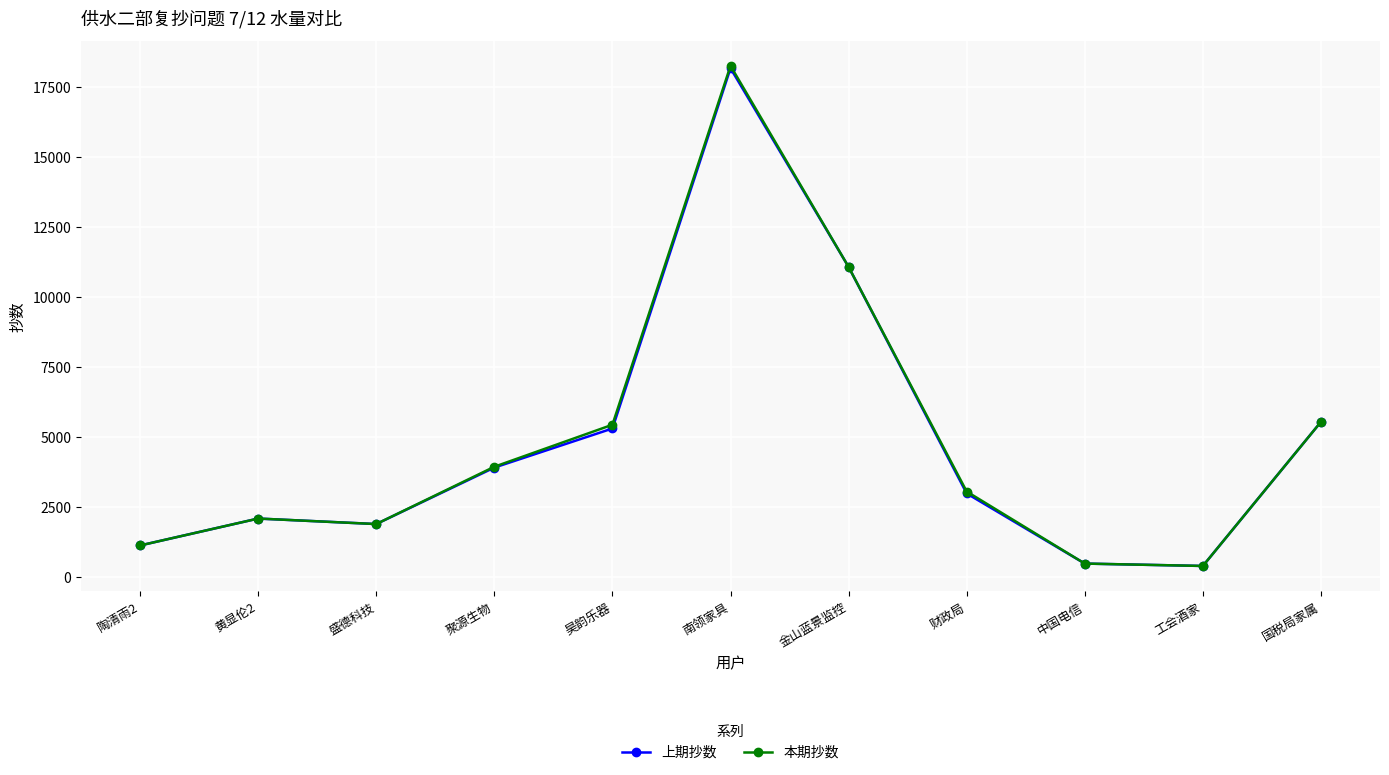

Count the number of data series in this chart.

2